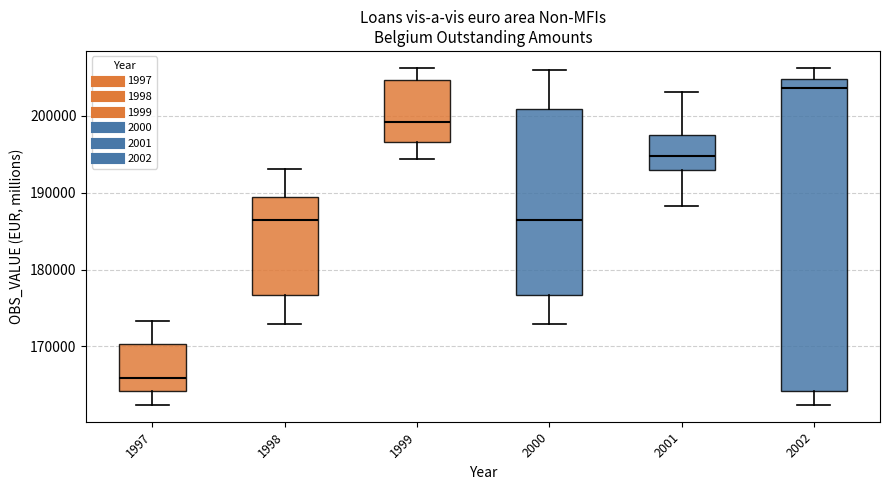

Which box is the tallest, from its lower edge to its upper edge?

2002